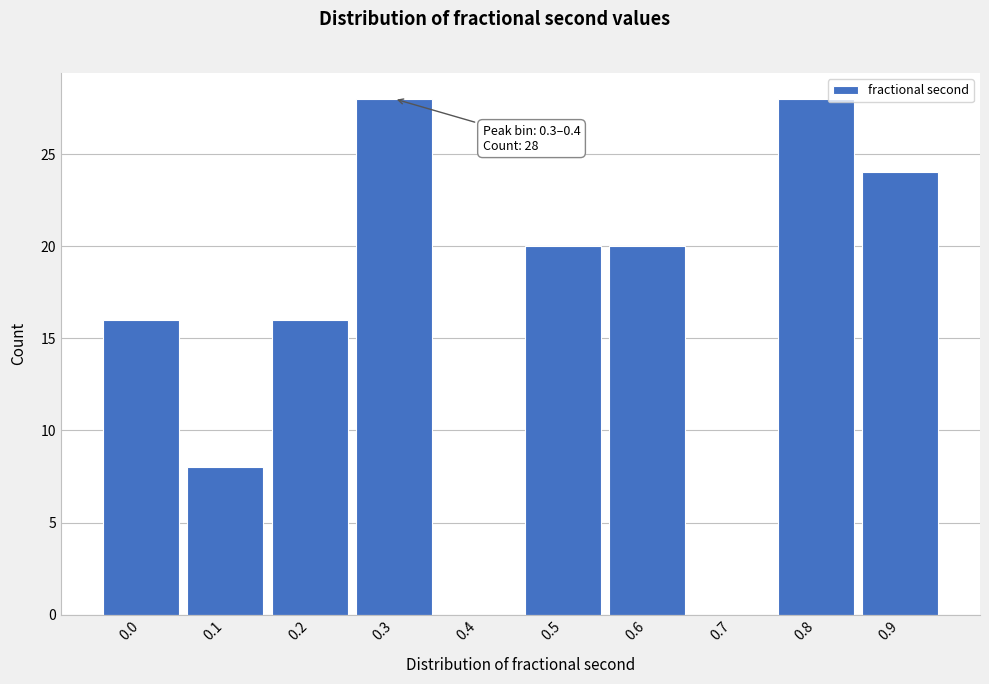

Reading left to right, extract all data points from this chart.

0.0=16	0.1=8	0.2=16	0.3=28	0.4=0	0.5=20	0.6=20	0.7=0	0.8=28	0.9=24